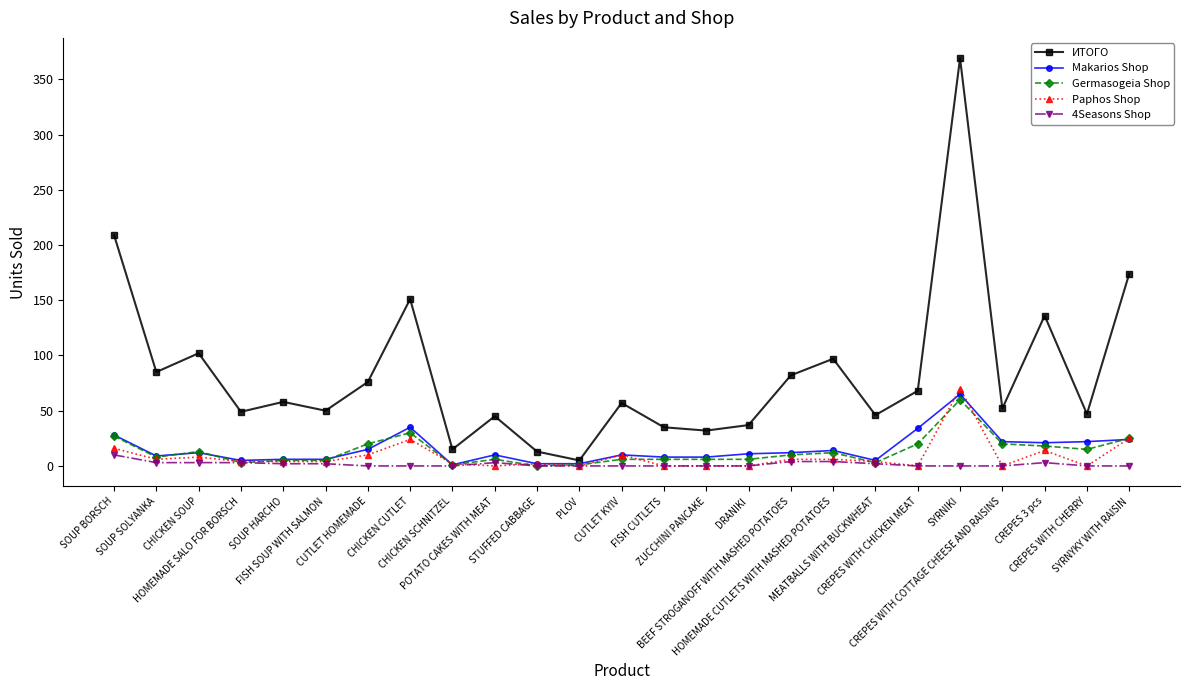

What is the difference between the second highest and second lowest values in the 4Seasons Shop series?

4